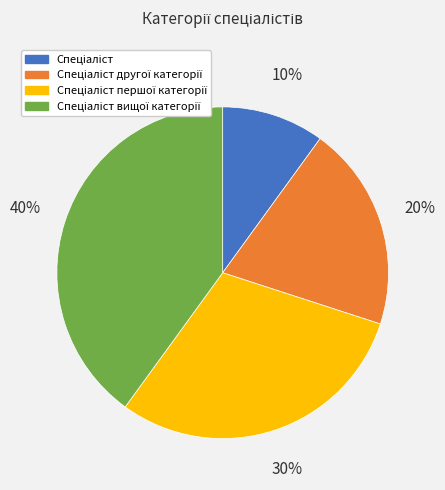

To the nearest percent, what is the average slice percentage?

25%